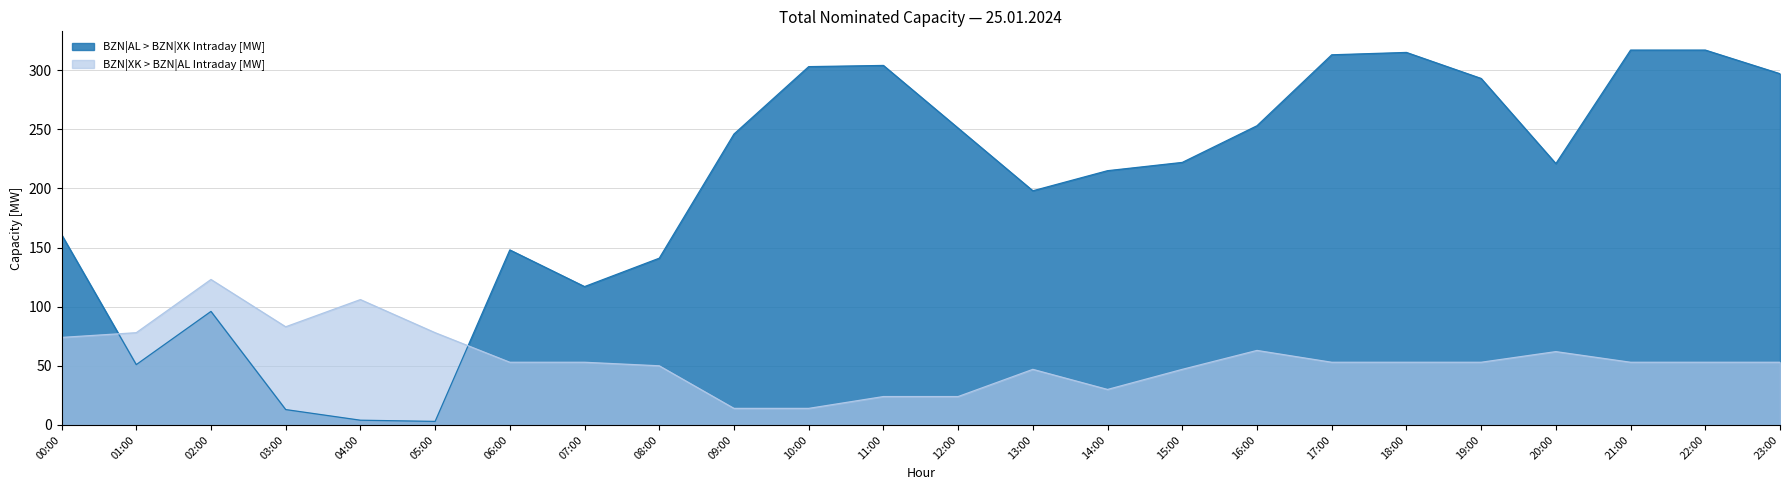

Where does the BZN|XK > BZN|AL Intraday [MW] series first go above 53?

00:00